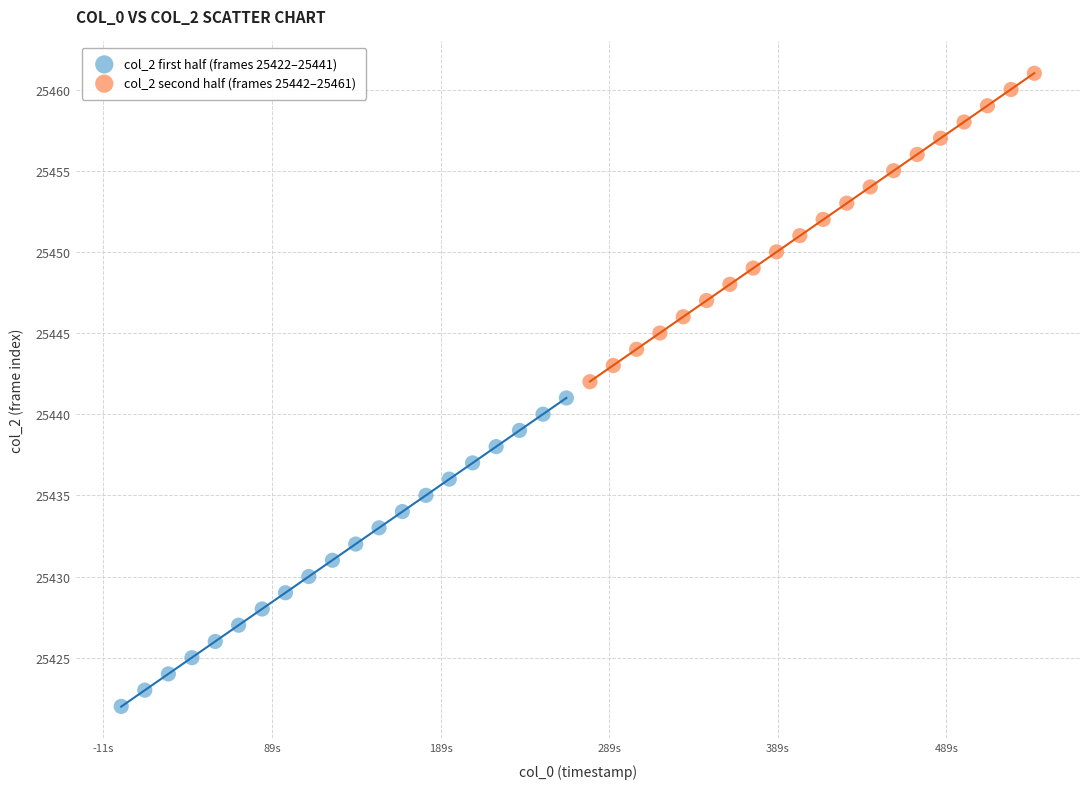

Which series reaches the minimum Y coordinate?

col_2 first half (frames 25422–25441)